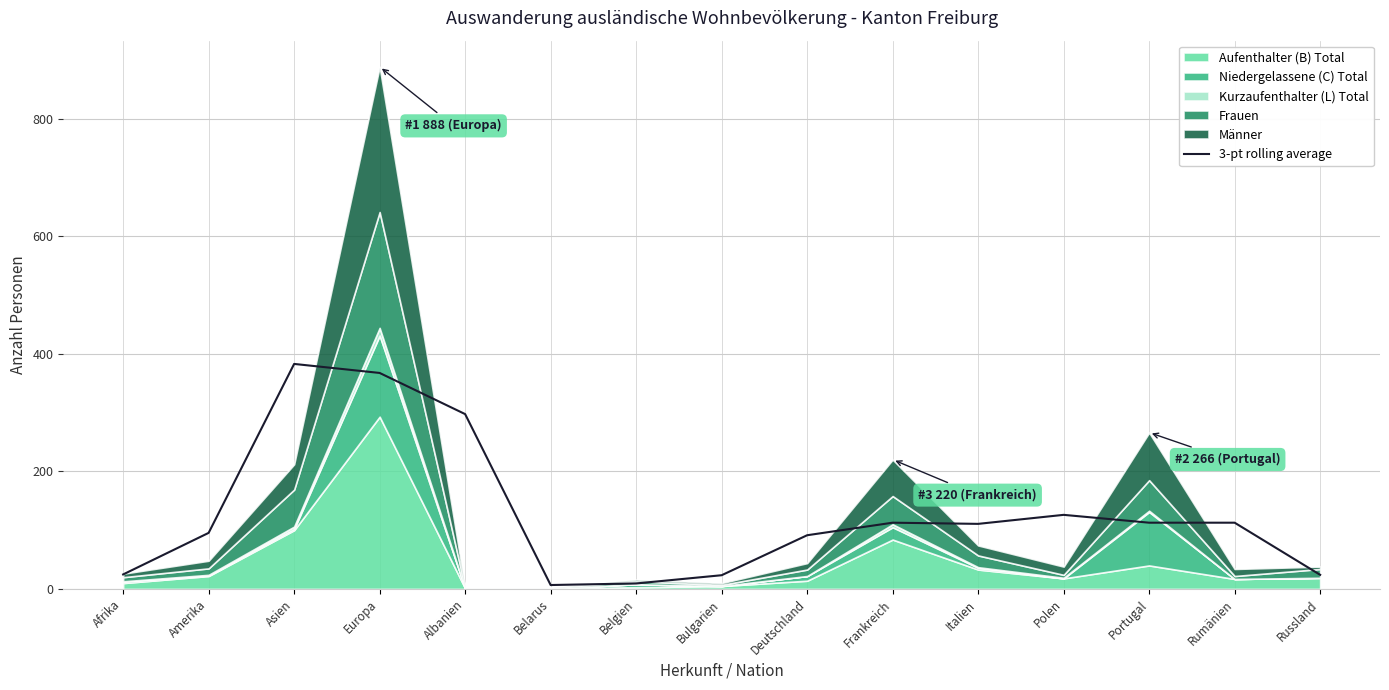

How many values are below 110?

7